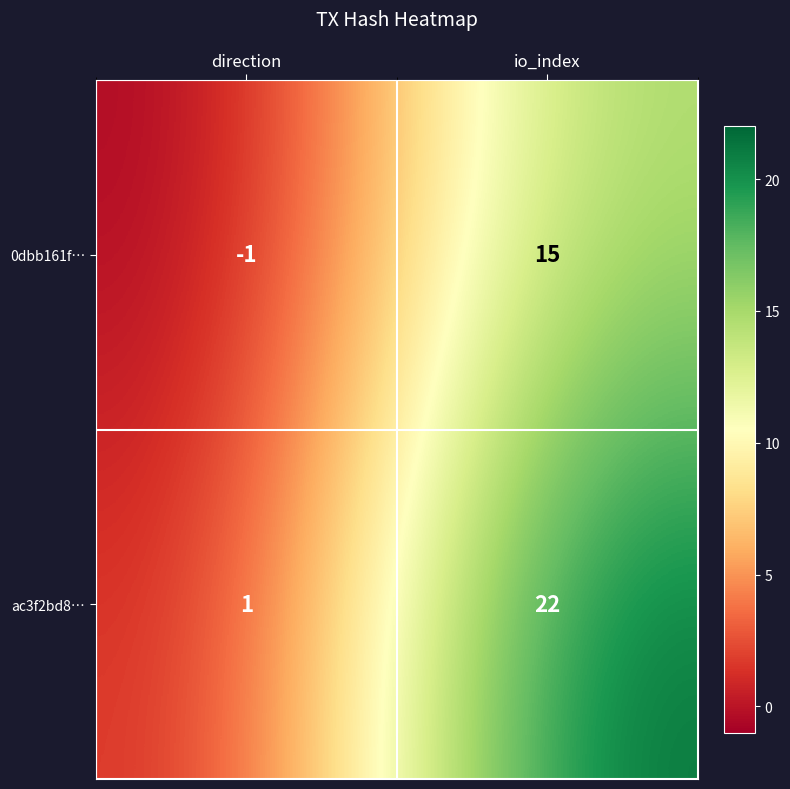

Which category has the lowest value across all series?

direction